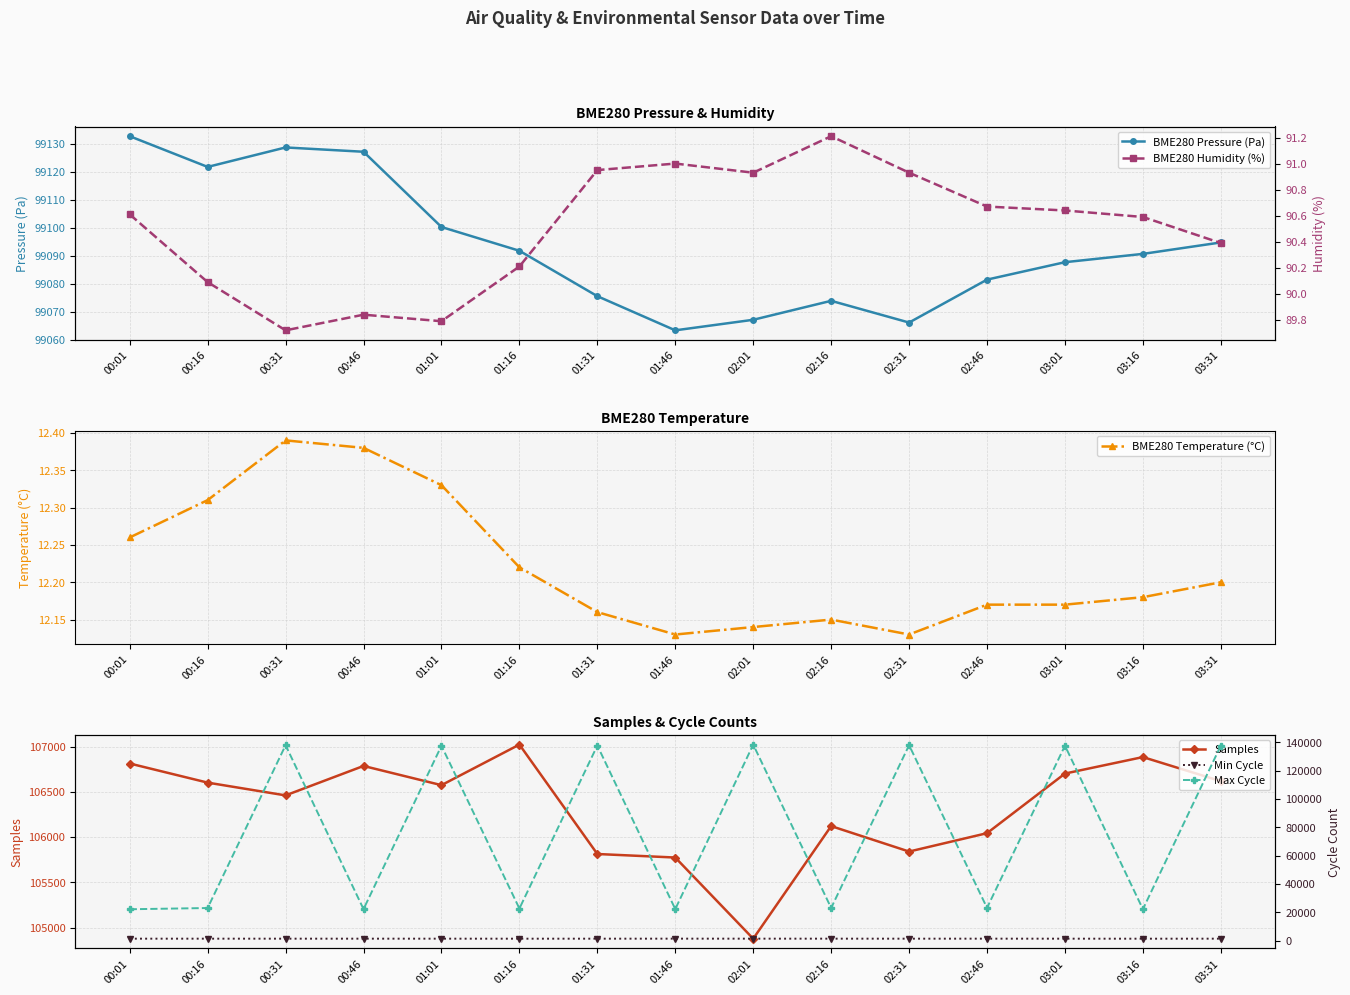

Reading left to right, list all the values displayed in this chart.

BME280 Pressure (Pa): 99132.7	99121.7	99128.7	99127.1	99100.2	99091.8	99075.5	99063.3	99067.1	99073.9	99066.1	99081.4	99087.7	99090.6	99094.7
BME280 Temperature (°C): 12.3	12.3	12.4	12.4	12.3	12.2	12.2	12.1	12.1	12.2	12.1	12.2	12.2	12.2	12.2
Samples: 106813.0	106602.0	106461.0	106786.0	106574.0	107022.0	105814.0	105775.0	104879.0	106122.0	105841.0	106044.0	106702.0	106884.0	106618.0
BME280 Humidity (%): 90.6	90.1	89.7	89.8	89.8	90.2	91.0	91.0	90.9	91.2	90.9	90.7	90.6	90.6	90.4
Min Cycle: 1307.0	1309.0	1307.0	1307.0	1307.0	1294.0	1301.0	1319.0	1315.0	1315.0	1304.0	1316.0	1302.0	1287.0	1307.0
Max Cycle: 22098.0	22972.0	138031.0	22181.0	137648.0	22614.0	137804.0	22208.0	138478.0	22999.0	138058.0	23082.0	137686.0	22146.0	137800.0